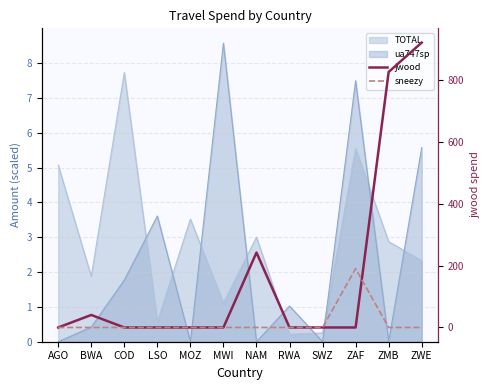

In sneezy, how many points are higher than both neighbors (excluding endpoints)?

1